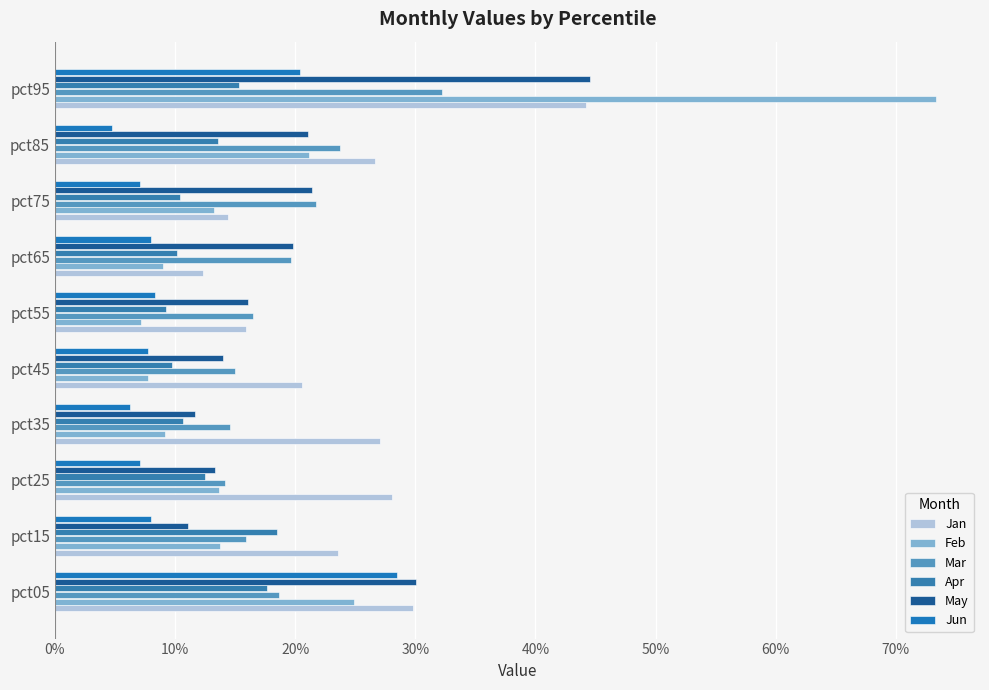

Which series has the largest range (max minus min)?

Feb